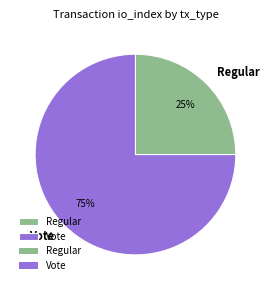

Count the number of slices in the pie.

2